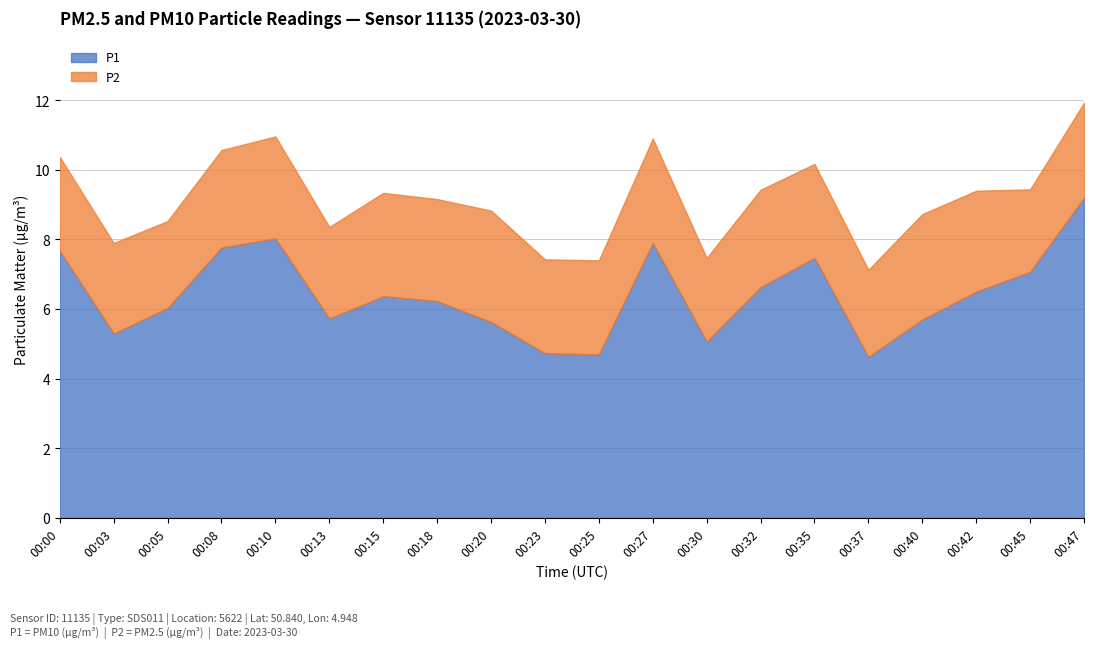

True or false: P1 has more than 1 points higher than both neighbors.

True